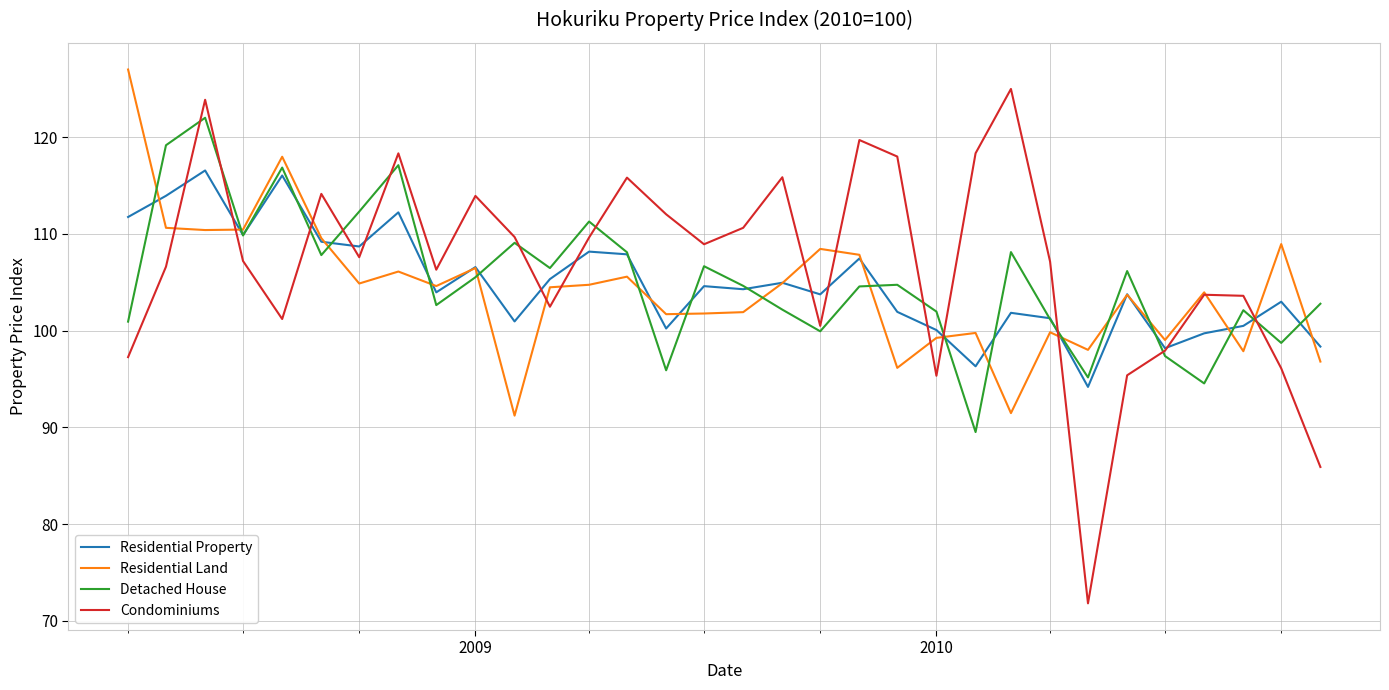

Which series has the widest spread of values?

Condominiums